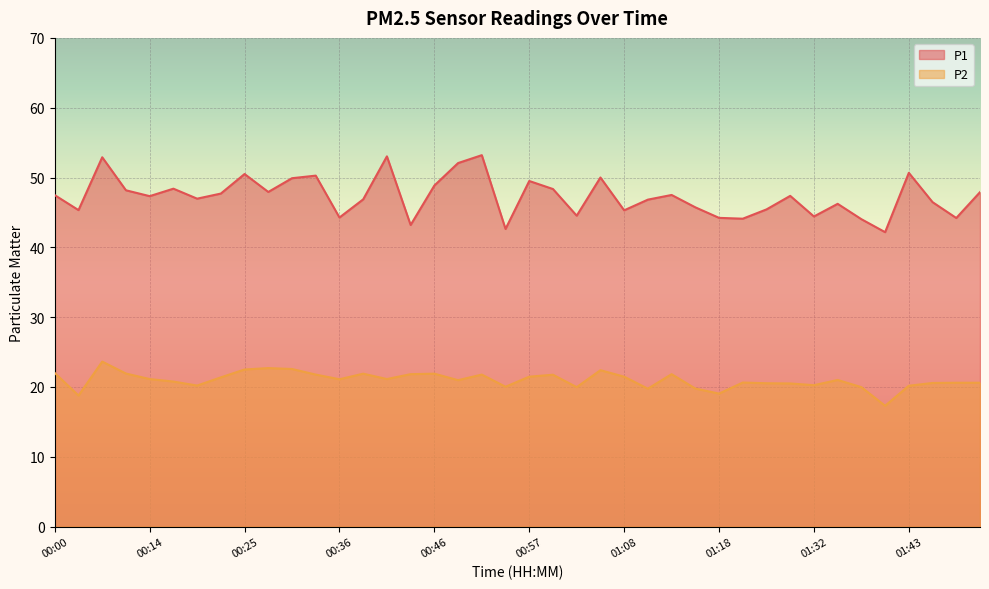

At which category does P1 reach its first local valley?

00:06